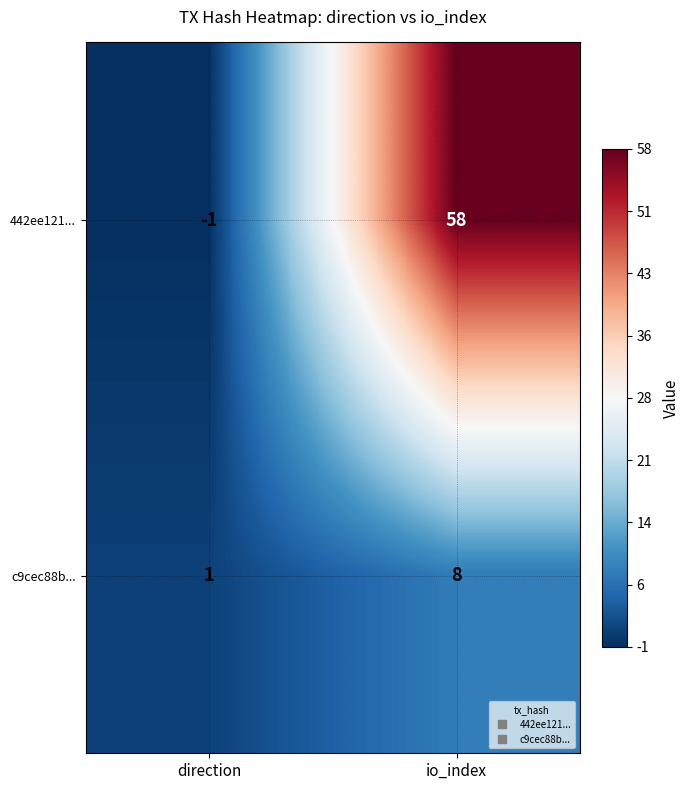

What is the spread (max minus min) of values at direction?

2